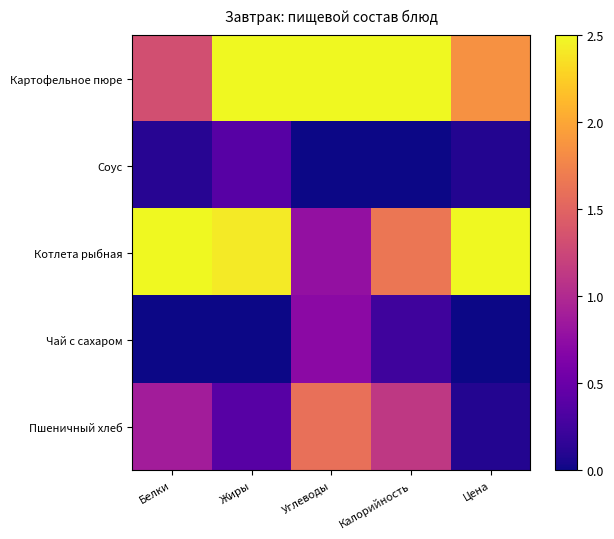

Reading right to left, extract all data points from this chart.

Картофельное пюре: Цена=1.9	Калорийность=2.5	Углеводы=2.5	Жиры=2.5	Белки=1.3
Соус: Цена=0.1	Калорийность=0.0	Углеводы=0.0	Жиры=0.4	Белки=0.1
Котлета рыбная: Цена=2.5	Калорийность=1.7	Углеводы=0.8	Жиры=2.4	Белки=2.5
Чай с сахаром: Цена=0.0	Калорийность=0.2	Углеводы=0.7	Жиры=0.0	Белки=0.0
Пшеничный хлеб: Цена=0.1	Калорийность=1.1	Углеводы=1.6	Жиры=0.4	Белки=0.9